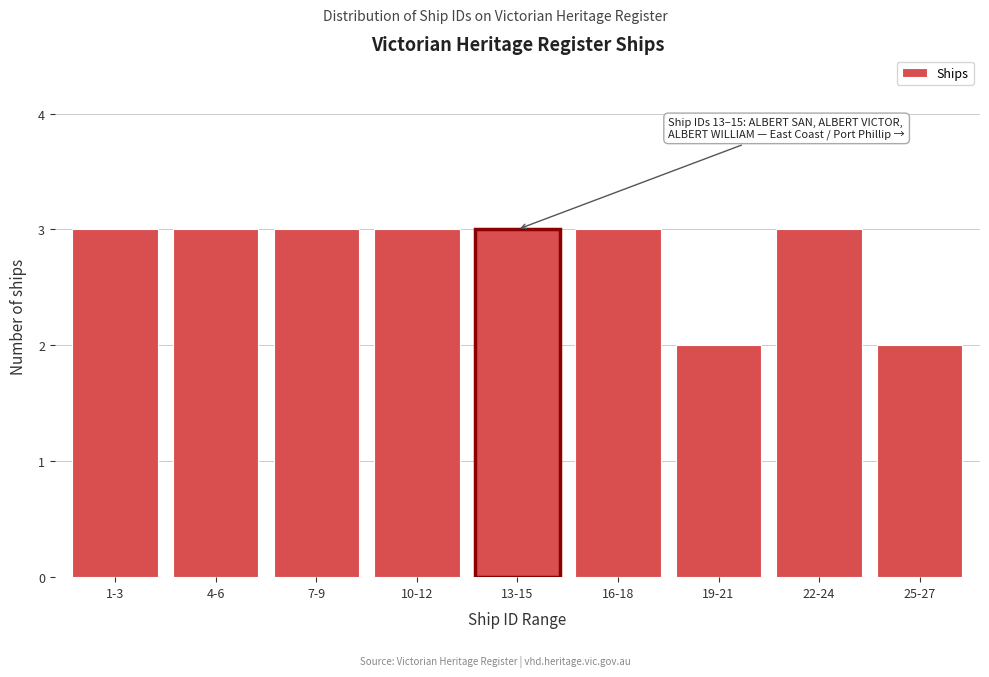

Reading left to right, transcribe all the data shown in this chart.

1-3=3	4-6=3	7-9=3	10-12=3	13-15=3	16-18=3	19-21=2	22-24=3	25-27=2